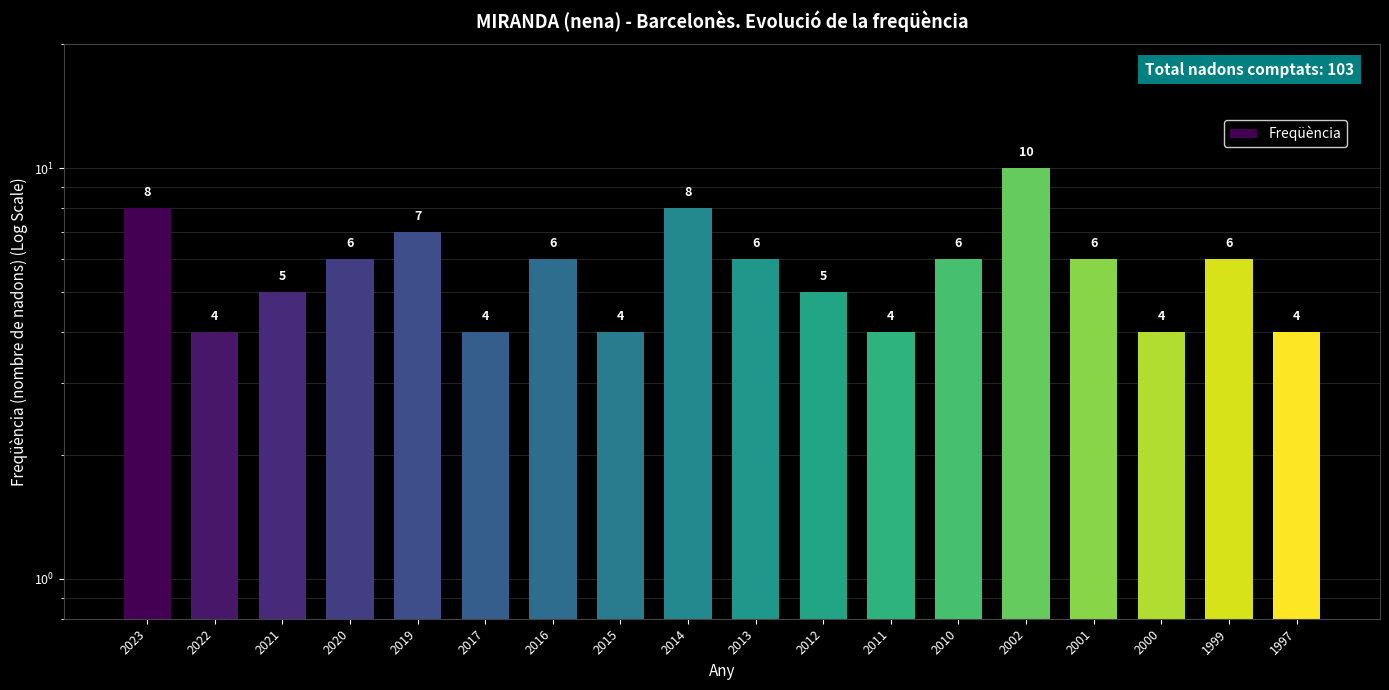

Does the chart contain any negative values?

No